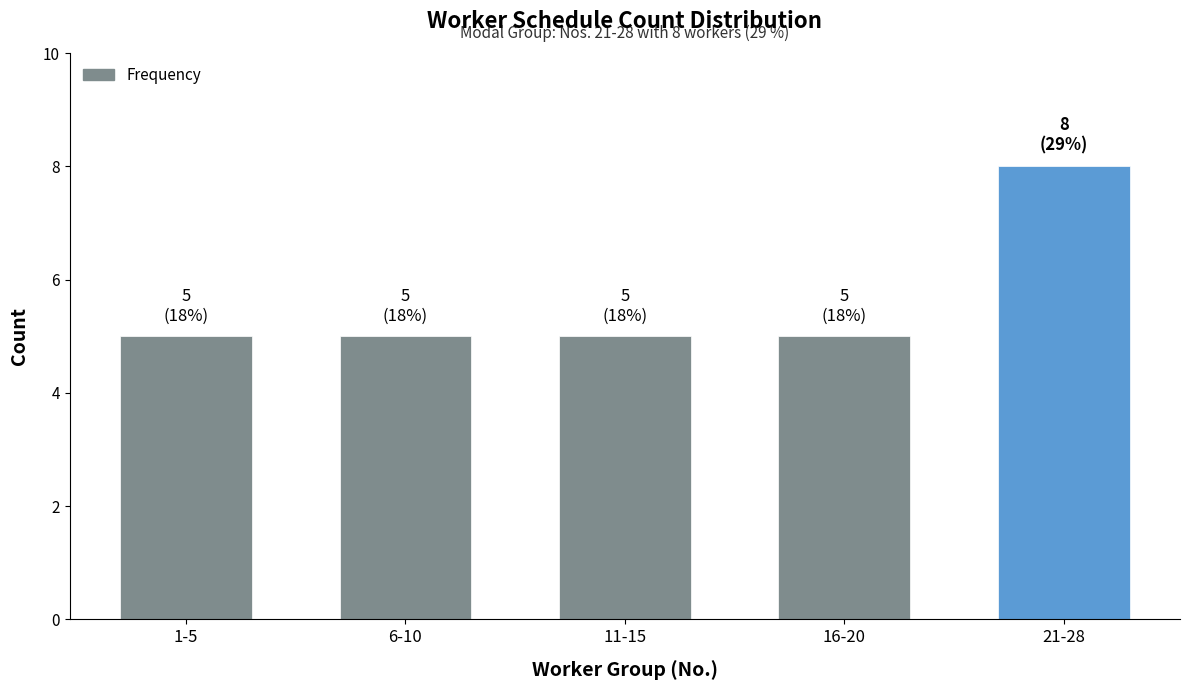

What is the difference between the maximum and minimum values?

3